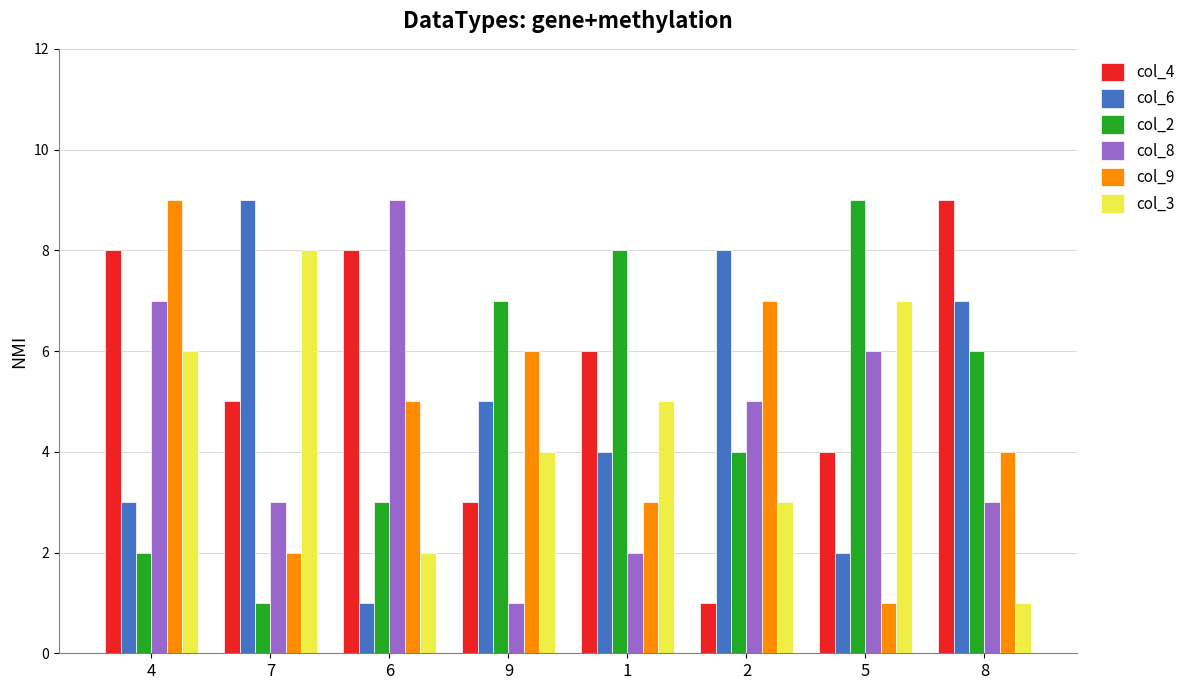

Reading left to right, list all the values displayed in this chart.

col_4: 8	5	8	3	6	1	4	9
col_6: 3	9	1	5	4	8	2	7
col_2: 2	1	3	7	8	4	9	6
col_8: 7	3	9	1	2	5	6	3
col_9: 9	2	5	6	3	7	1	4
col_3: 6	8	2	4	5	3	7	1